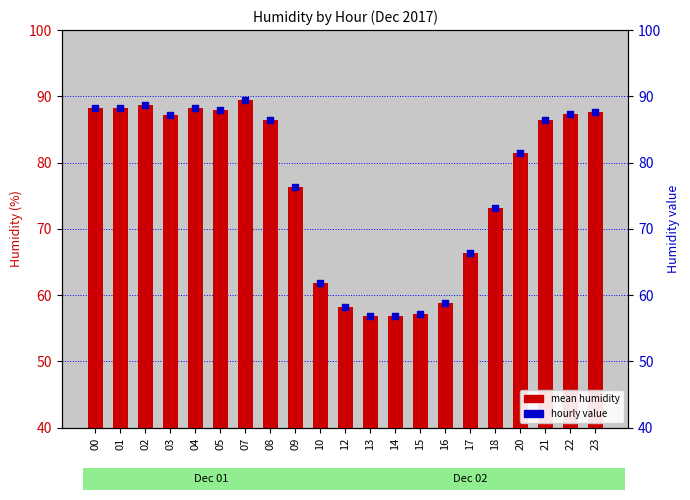

What are all the series names shown in the legend?

Mean Humidity, Hourly value